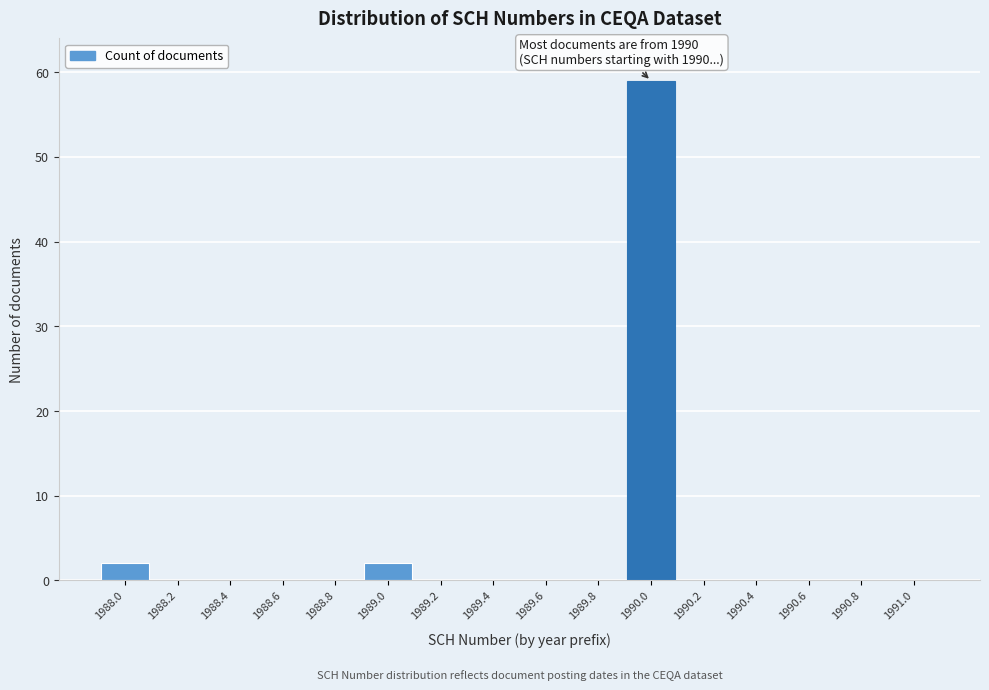

Reading left to right, extract all data points from this chart.

1988.0=2	1988.2=0	1988.4=0	1988.6=0	1988.8=0	1989.0=2	1989.2=0	1989.4=0	1989.6=0	1989.8=0	1990.0=59	1990.2=0	1990.4=0	1990.6=0	1990.8=0	1991.0=0